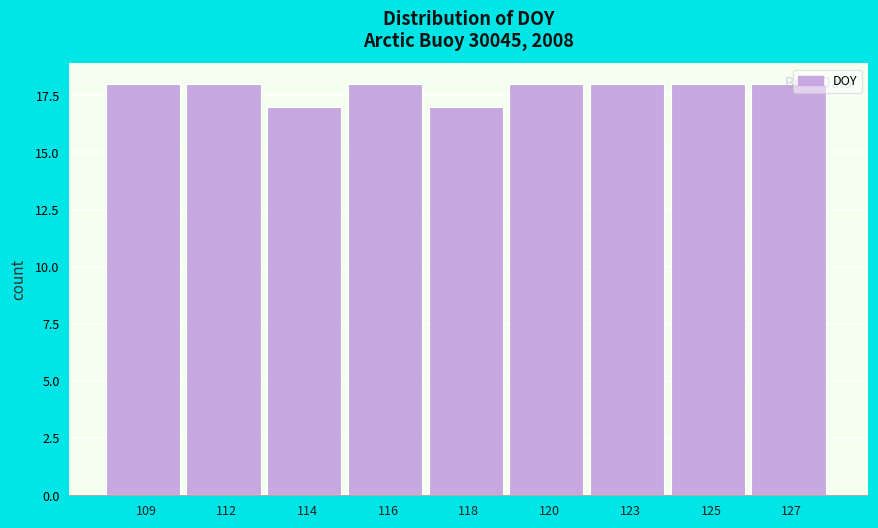

What is the sum of the values at 118 and 127?

35